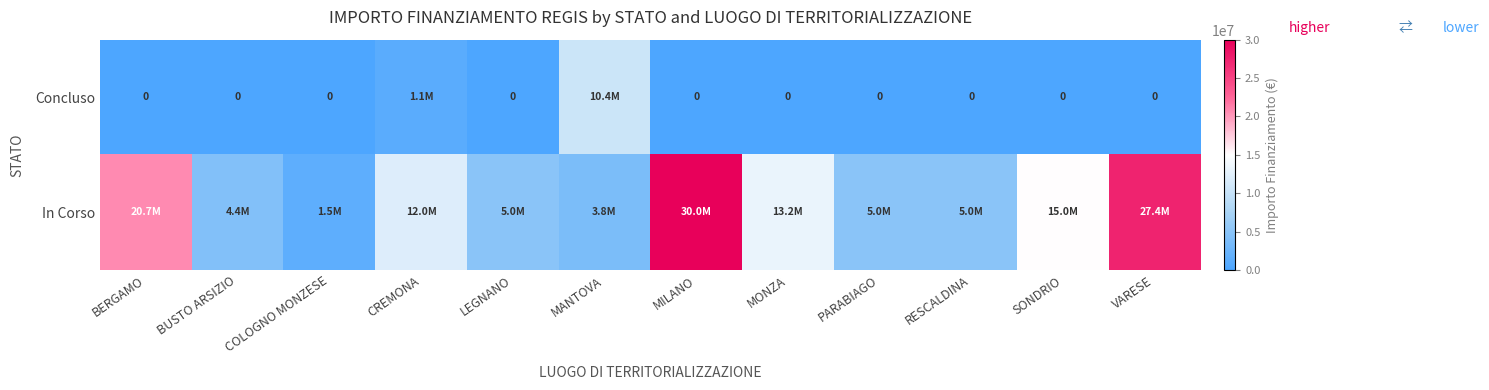

How many values in the In Corso series are below 12002826?

6